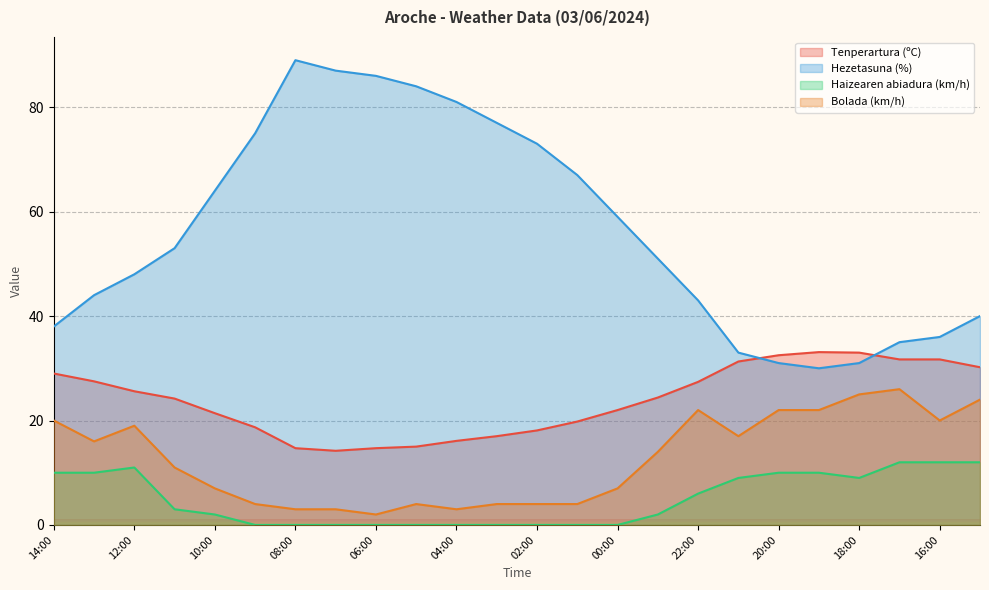

Reading left to right, transcribe all the data shown in this chart.

Tenperartura (ºC): 14:00=29.0	13:00=27.5	12:00=25.6	11:00=24.2	10:00=21.4	09:00=18.7	08:00=14.7	07:00=14.2	06:00=14.7	05:00=15.0	04:00=16.1	03:00=17.0	02:00=18.1	01:00=19.8	00:00=22.0	23:00=24.4	22:00=27.4	21:00=31.3	20:00=32.5	19:00=33.1	18:00=33.0	17:00=31.7	16:00=31.7	15:00=30.2
Hezetasuna (%): 14:00=38.0	13:00=44.0	12:00=48.0	11:00=53.0	10:00=64.0	09:00=75.0	08:00=89.0	07:00=87.0	06:00=86.0	05:00=84.0	04:00=81.0	03:00=77.0	02:00=73.0	01:00=67.0	00:00=59.0	23:00=51.0	22:00=43.0	21:00=33.0	20:00=31.0	19:00=30.0	18:00=31.0	17:00=35.0	16:00=36.0	15:00=40.0
Haizearen abiadura (km/h): 14:00=10.0	13:00=10.0	12:00=11.0	11:00=3.0	10:00=2.0	09:00=0.0	08:00=0.0	07:00=0.0	06:00=0.0	05:00=0.0	04:00=0.0	03:00=0.0	02:00=0.0	01:00=0.0	00:00=0.0	23:00=2.0	22:00=6.0	21:00=9.0	20:00=10.0	19:00=10.0	18:00=9.0	17:00=12.0	16:00=12.0	15:00=12.0
Bolada (km/h): 14:00=20.0	13:00=16.0	12:00=19.0	11:00=11.0	10:00=7.0	09:00=4.0	08:00=3.0	07:00=3.0	06:00=2.0	05:00=4.0	04:00=3.0	03:00=4.0	02:00=4.0	01:00=4.0	00:00=7.0	23:00=14.0	22:00=22.0	21:00=17.0	20:00=22.0	19:00=22.0	18:00=25.0	17:00=26.0	16:00=20.0	15:00=24.0